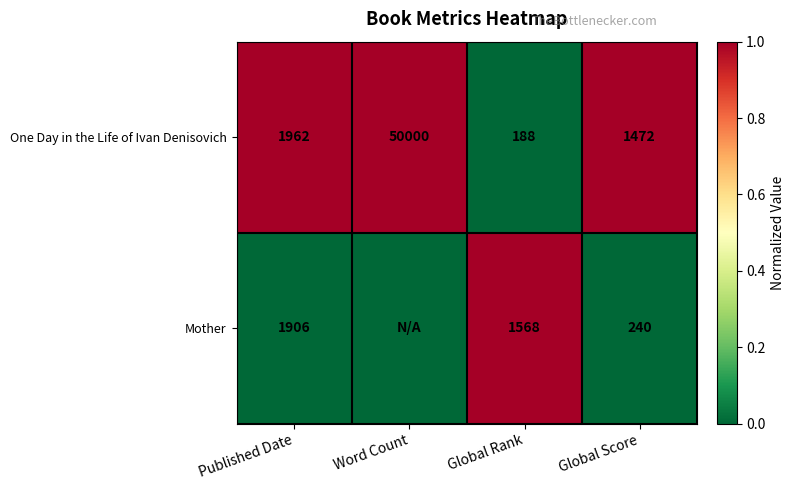

What is the difference between the highest and lowest values at Published Date?

56